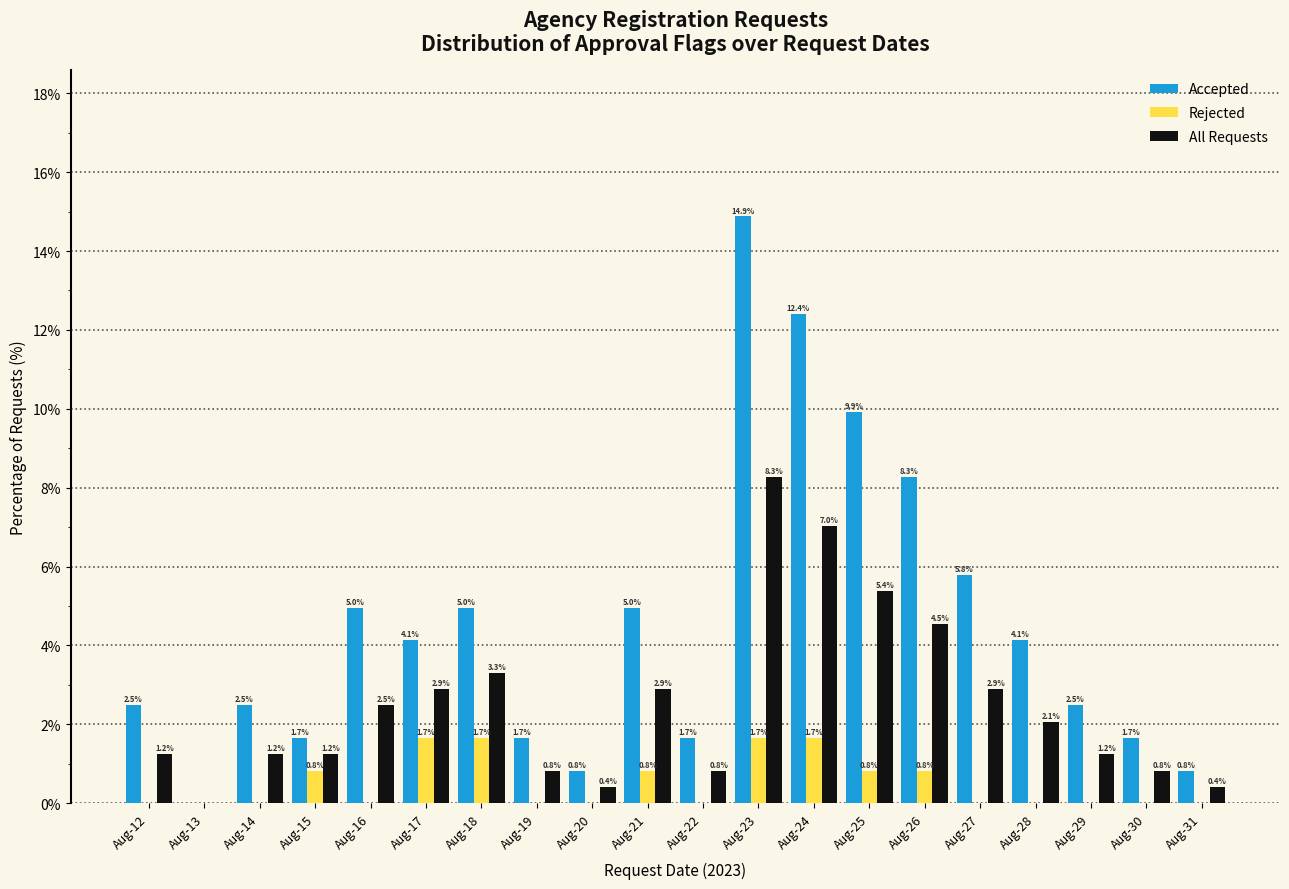

Reading left to right, what are all the values shown in this chart?

Accepted: Aug-12=2.5	Aug-13=0.0	Aug-14=2.5	Aug-15=1.7	Aug-16=5.0	Aug-17=4.1	Aug-18=5.0	Aug-19=1.7	Aug-20=0.8	Aug-21=5.0	Aug-22=1.7	Aug-23=14.9	Aug-24=12.4	Aug-25=9.9	Aug-26=8.3	Aug-27=5.8	Aug-28=4.1	Aug-29=2.5	Aug-30=1.7	Aug-31=0.8
Rejected: Aug-12=0.0	Aug-13=0.0	Aug-14=0.0	Aug-15=0.8	Aug-16=0.0	Aug-17=1.7	Aug-18=1.7	Aug-19=0.0	Aug-20=0.0	Aug-21=0.8	Aug-22=0.0	Aug-23=1.7	Aug-24=1.7	Aug-25=0.8	Aug-26=0.8	Aug-27=0.0	Aug-28=0.0	Aug-29=0.0	Aug-30=0.0	Aug-31=0.0
All Requests: Aug-12=1.2	Aug-13=0.0	Aug-14=1.2	Aug-15=1.2	Aug-16=2.5	Aug-17=2.9	Aug-18=3.3	Aug-19=0.8	Aug-20=0.4	Aug-21=2.9	Aug-22=0.8	Aug-23=8.3	Aug-24=7.0	Aug-25=5.4	Aug-26=4.5	Aug-27=2.9	Aug-28=2.1	Aug-29=1.2	Aug-30=0.8	Aug-31=0.4